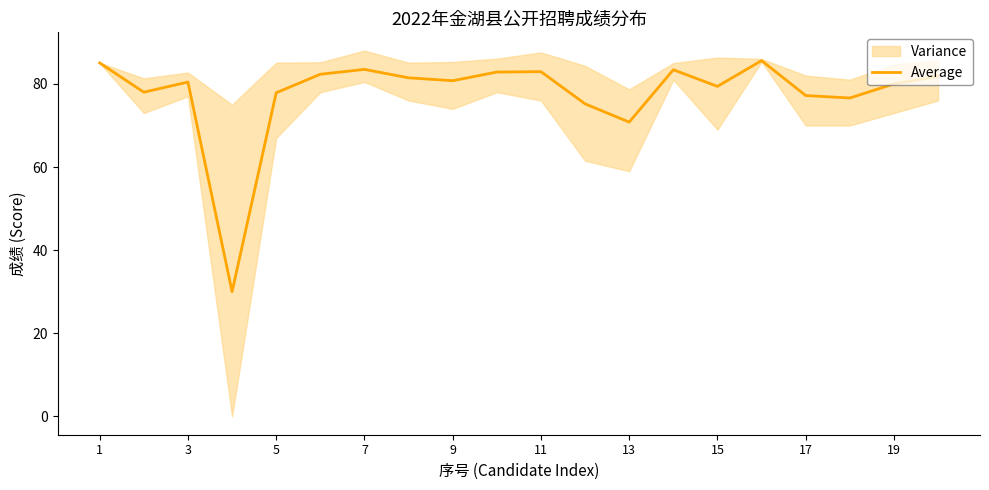

How many points are higher than both their immediate neighbors (excluding endpoints)?

5